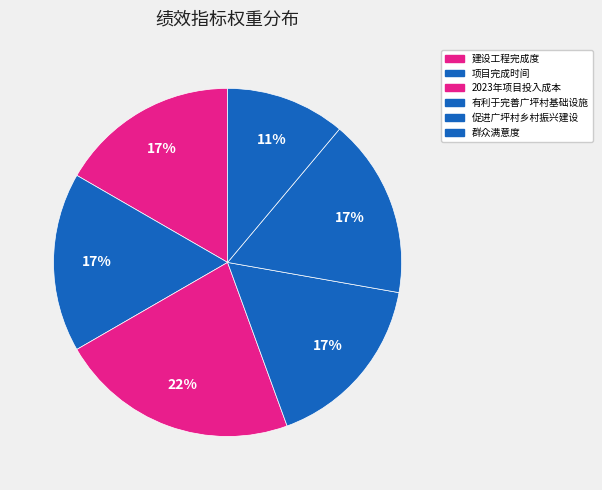

What percentage is the 群众满意度 slice, to the nearest percent?

11%